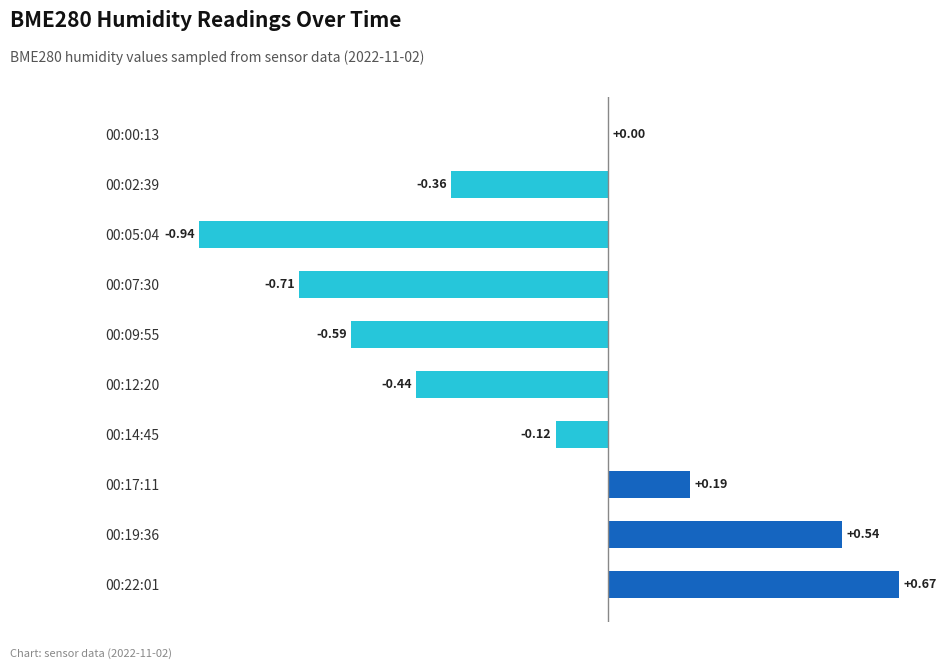

Count the number of categories in the chart.

10